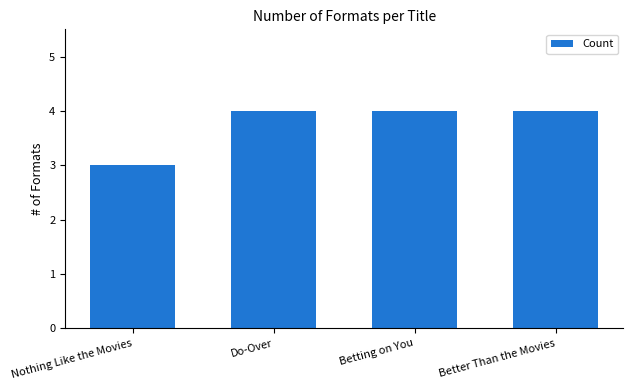

What is the value of the 4th bar from the left?

4